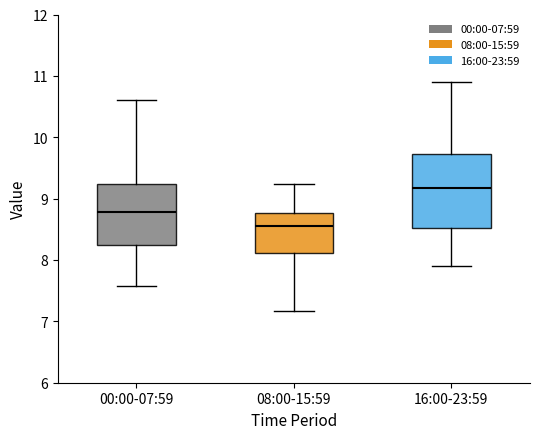

Reading left to right, read every box against the y-axis: the position of its median line, the range the box covers, and the ends of its whiskers. The values are not printed on the chart, so give them approximately, as read against the axis.

00:00-07:59: median 8.8, box 8.2 to 9.2, whiskers 7.6 to 10.6
08:00-15:59: median 8.6, box 8.1 to 8.8, whiskers 7.2 to 9.2
16:00-23:59: median 9.2, box 8.5 to 9.7, whiskers 7.9 to 10.9